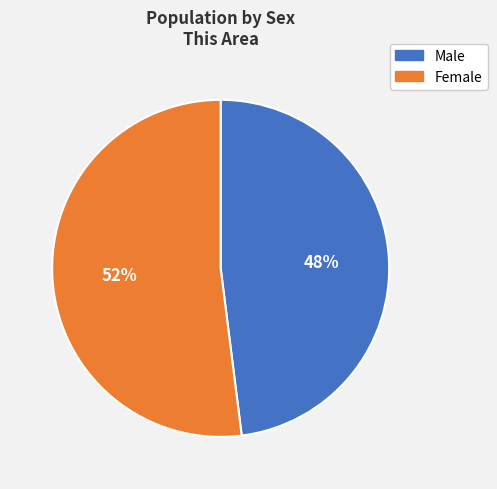

Which has a higher value, Male or Female?

Female